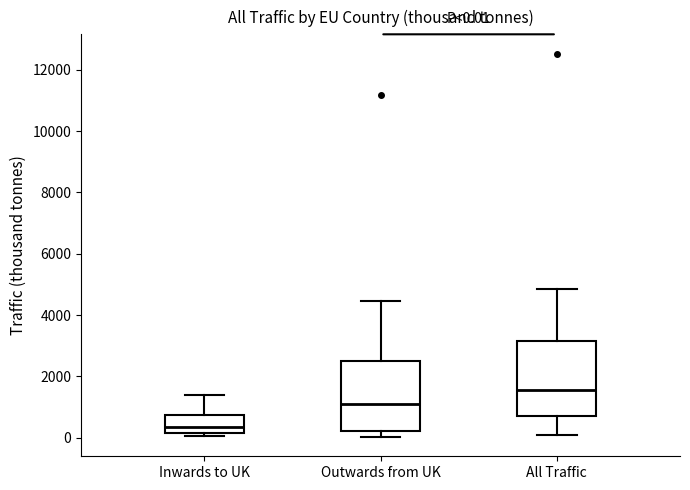

Which box has the lowest median line?

Inwards to UK